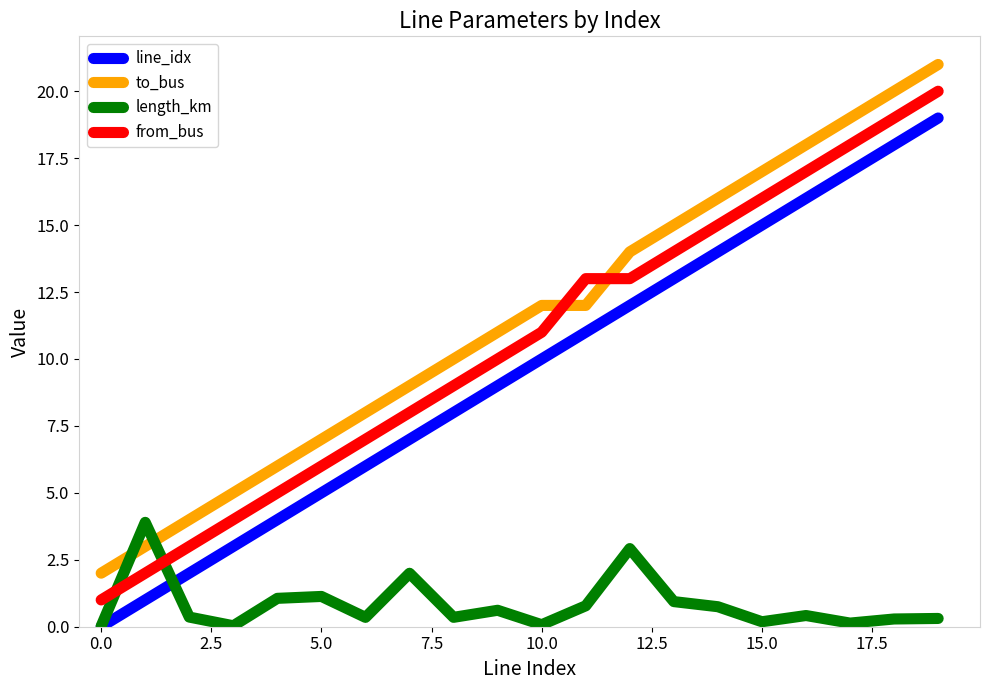

True or false: line_idx and to_bus intersect in this chart.

False